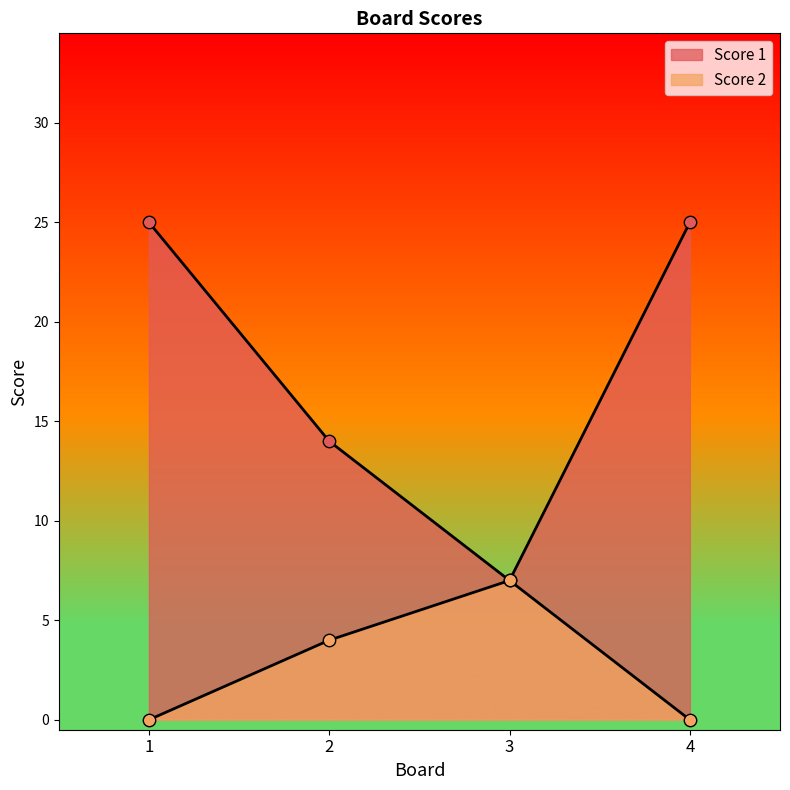

Is the value of Score 1 at 4 greater than the value of Score 2 at 1?

Yes